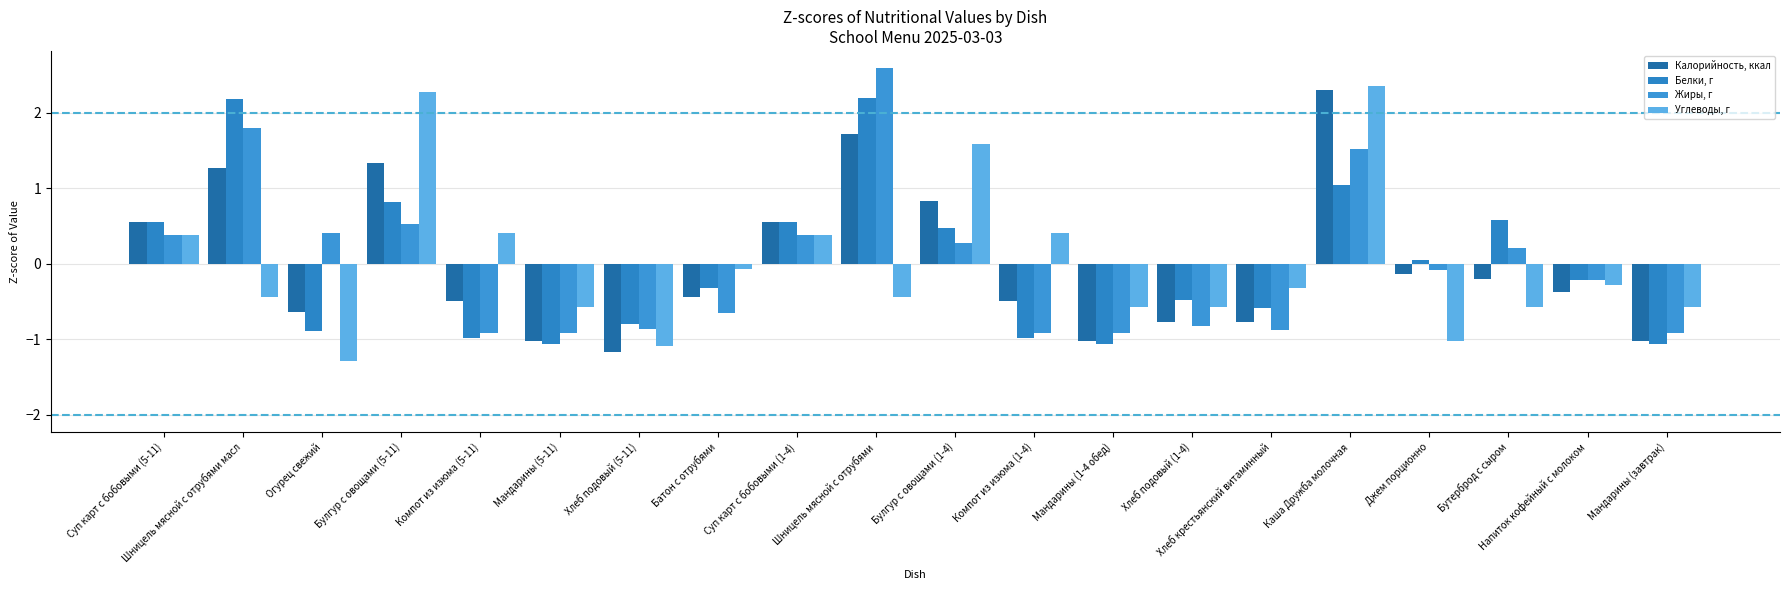

True or false: Белки, г has a value of 0.3 at Суп карт с бобовыми (5-11).

False